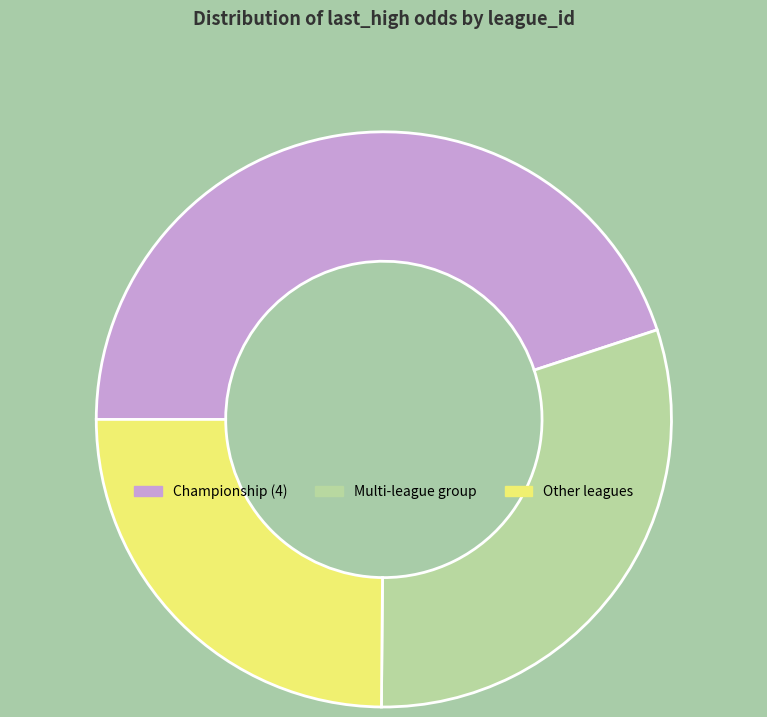

Does any single category account for the majority?

No